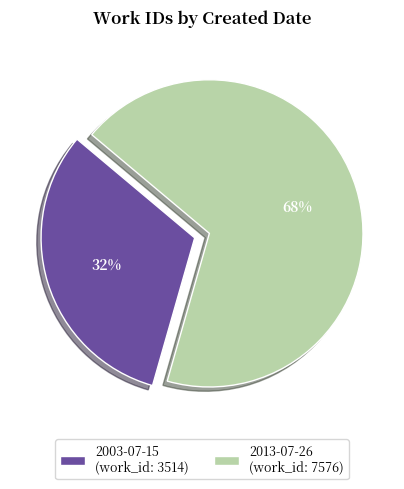

Does any single category account for the majority?

Yes